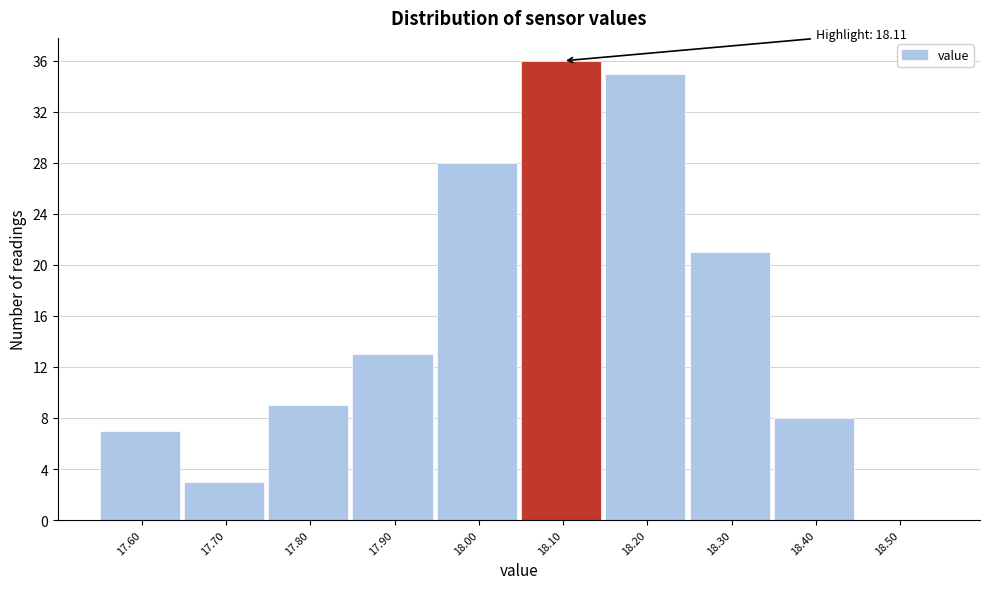

Reading right to left, list all the values displayed in this chart.

18.50=0	18.40=8	18.30=21	18.20=35	18.10=36	18.00=28	17.90=13	17.80=9	17.70=3	17.60=7